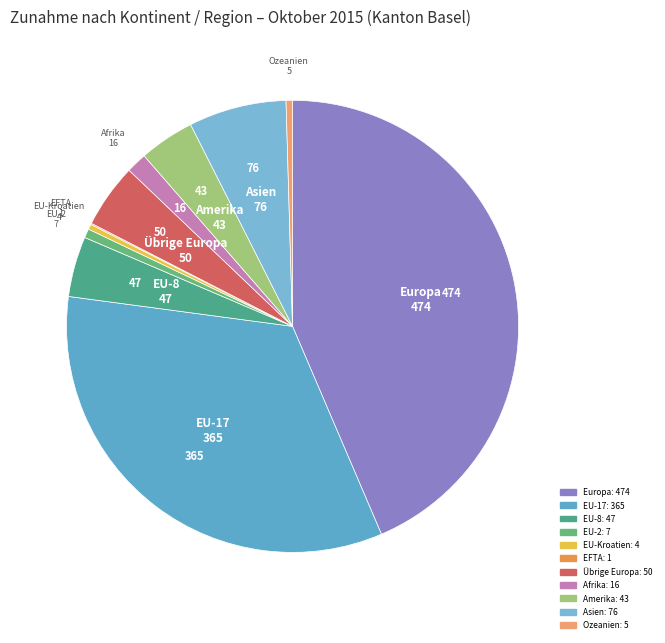

True or false: Übrige Europa accounts for 5% of the total.

True